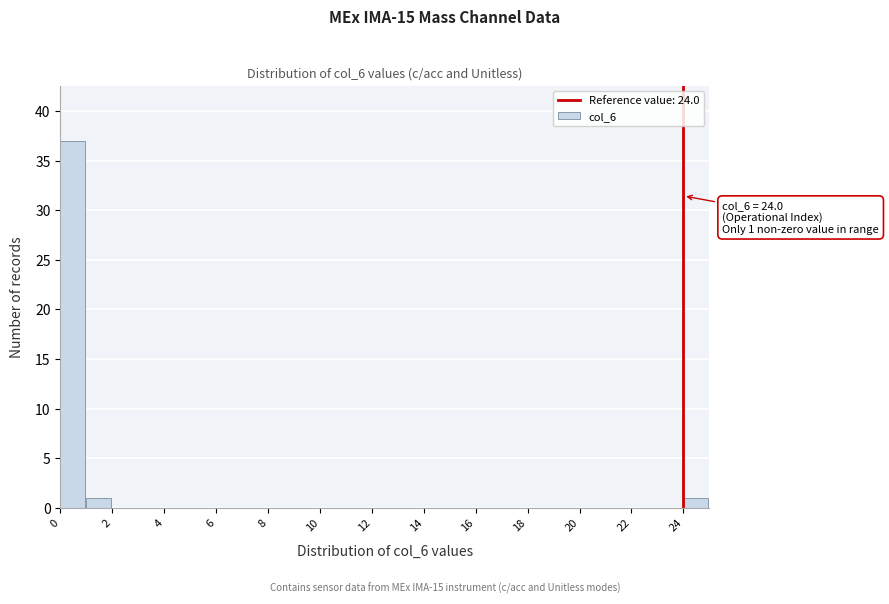

Which range on the x-axis has the tallest bar?

0 to 1